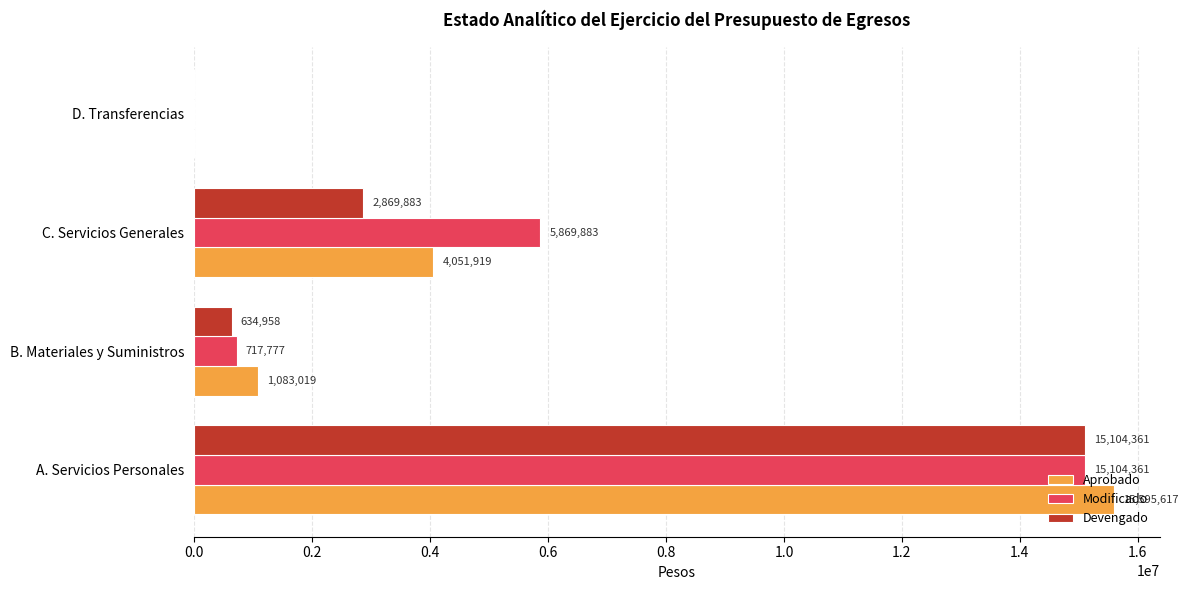

At which category is the sum across all series the highest?

A. Servicios Personales